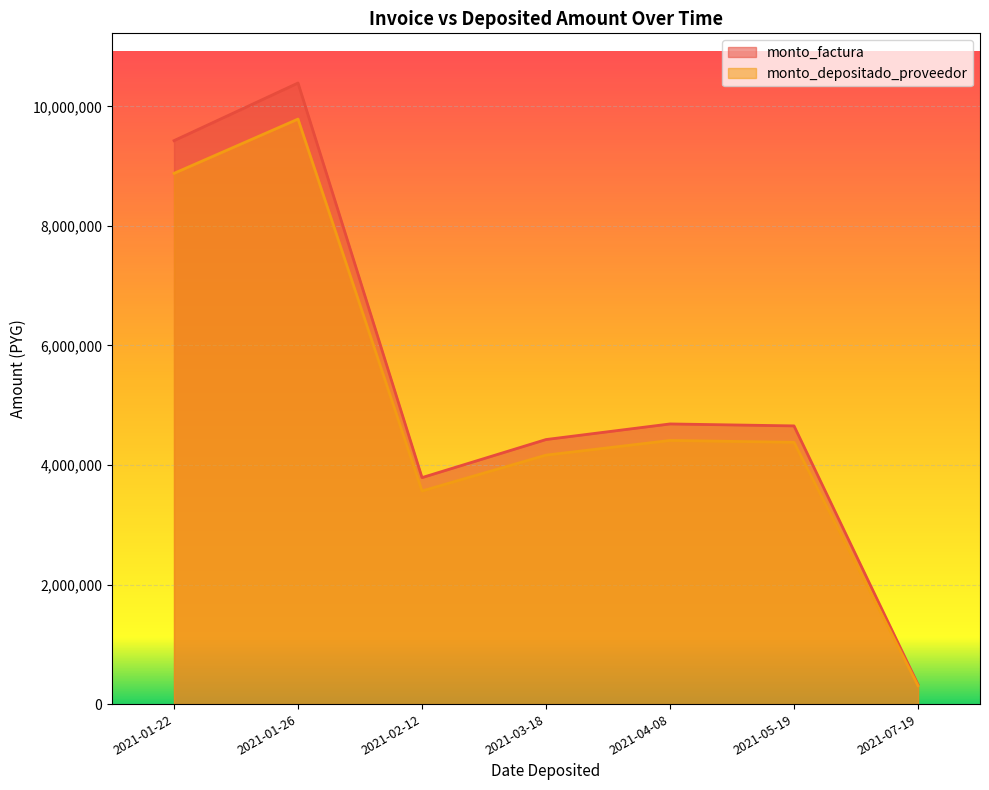

What position from the right is 2021-03-18?

4